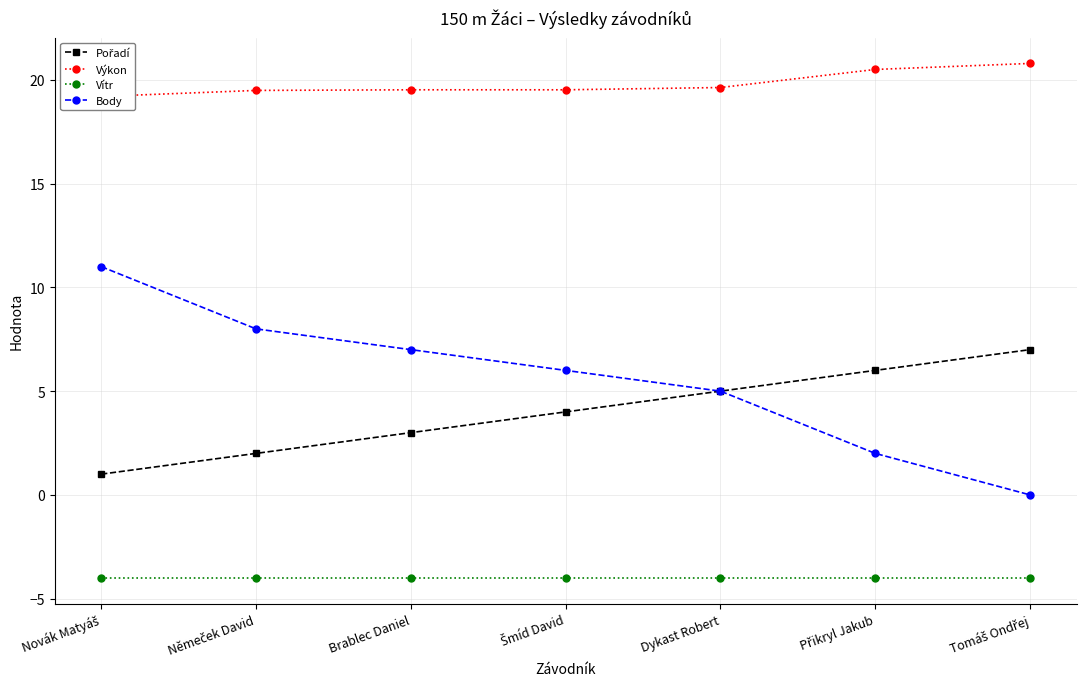

What is the total value across all series at Novák Matyáš?

27.2